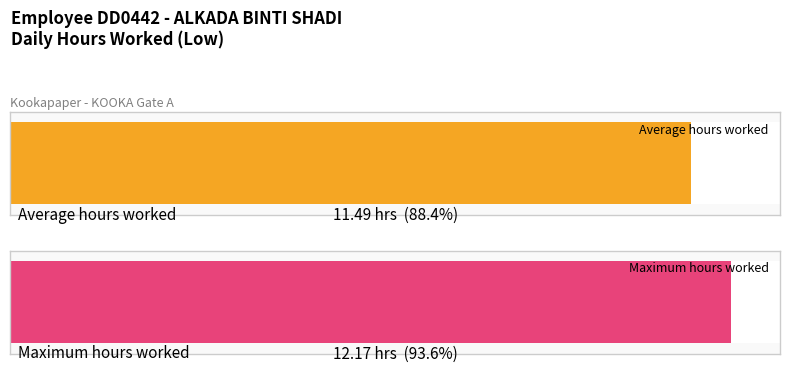

The chart shows a value of 4.9 at 30-Tue. True or false?

False